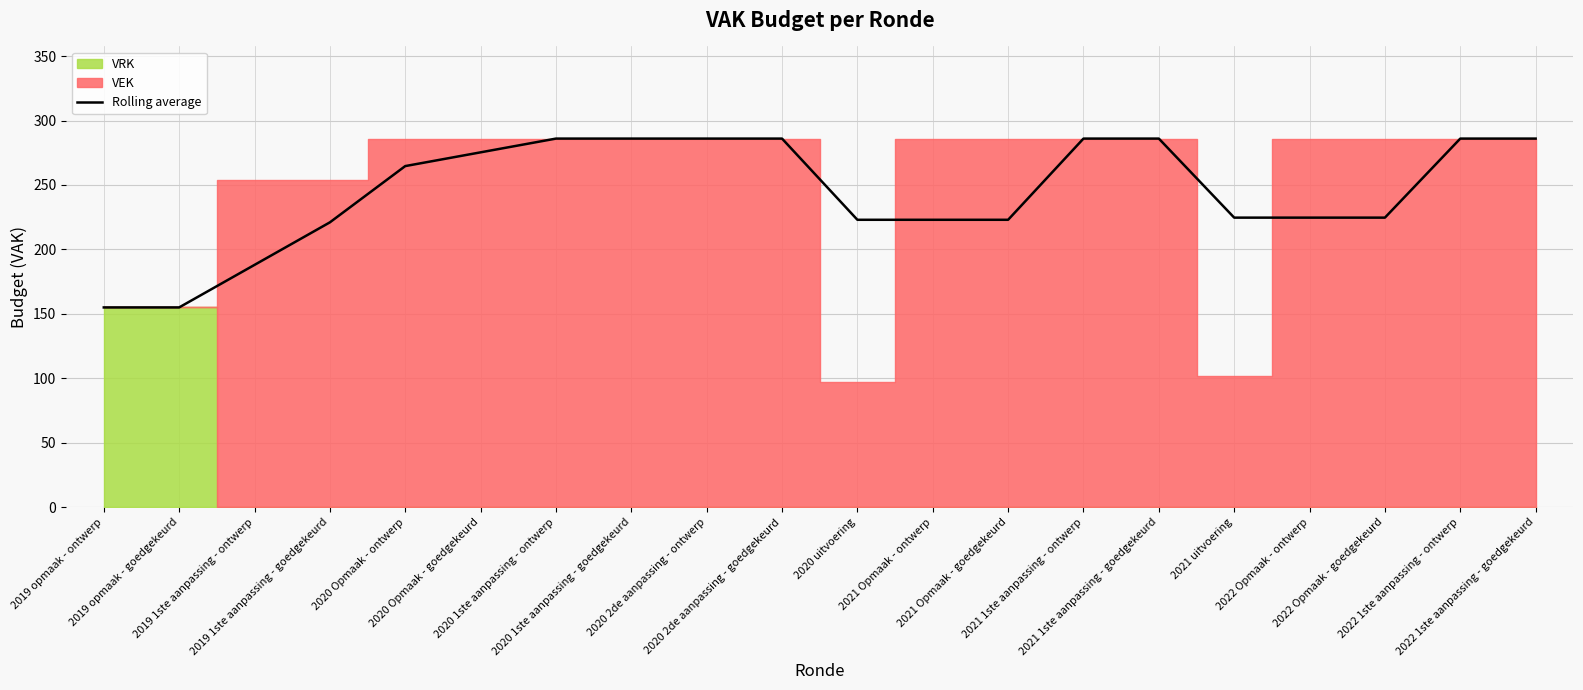

Reading right to left, extract all data points from this chart.

286.0	286.0	224.7	224.7	224.7	286.0	286.0	223.0	223.0	223.0	286.0	286.0	286.0	286.0	275.3	264.7	221.0	188.0	155.0	155.0